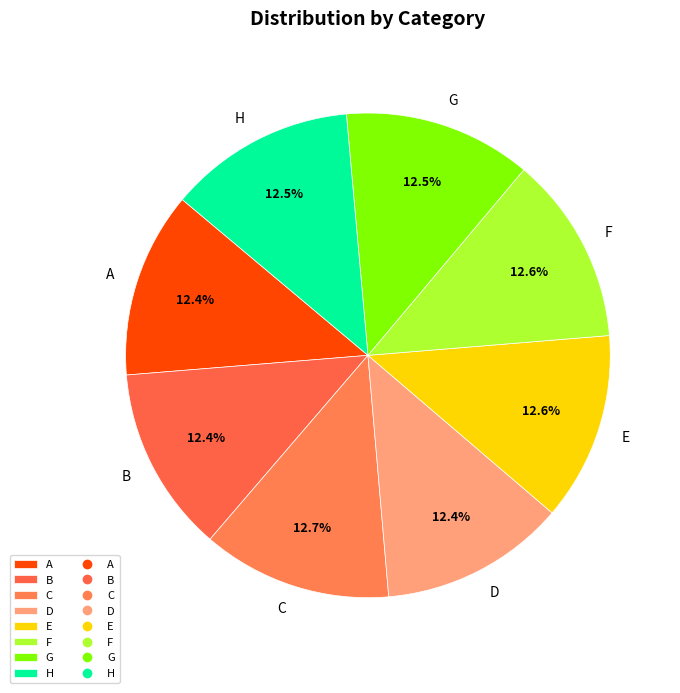

How many segments does this pie chart have?

8